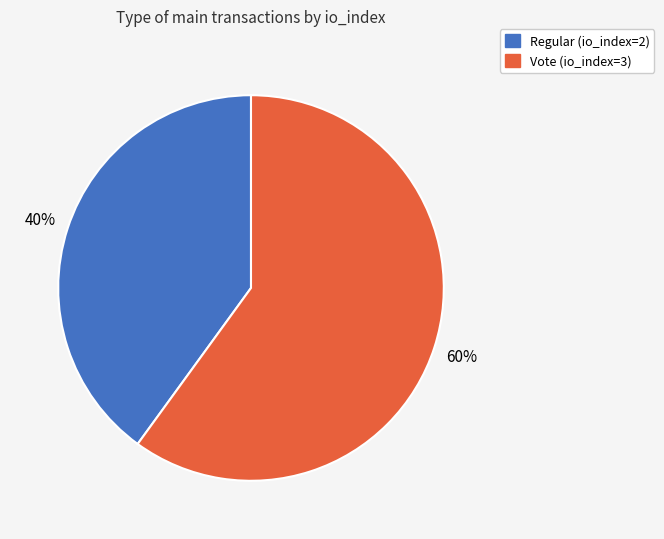

Is there a majority slice in this chart?

Yes